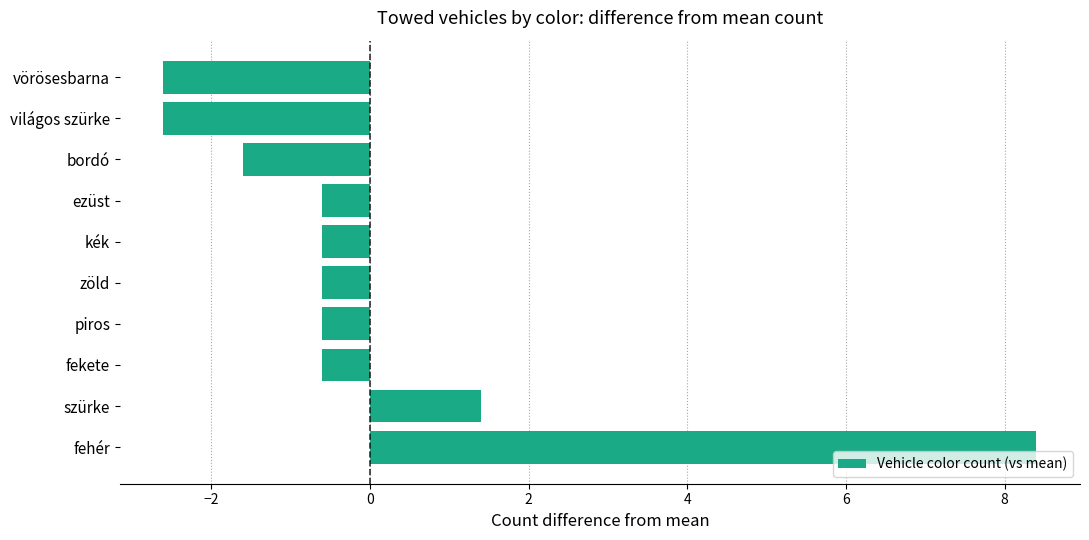

How many values are above zero?

2